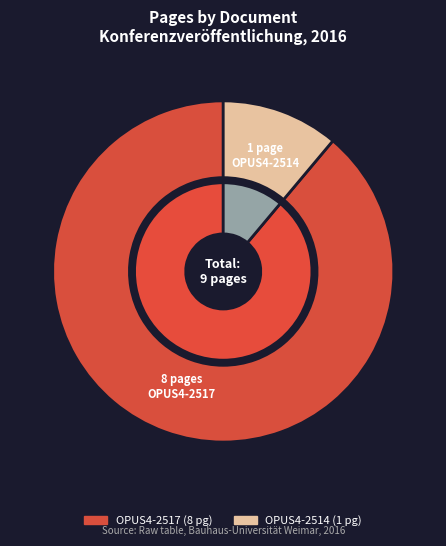

To the nearest percent, what portion does OPUS4-2514 represent?

11%